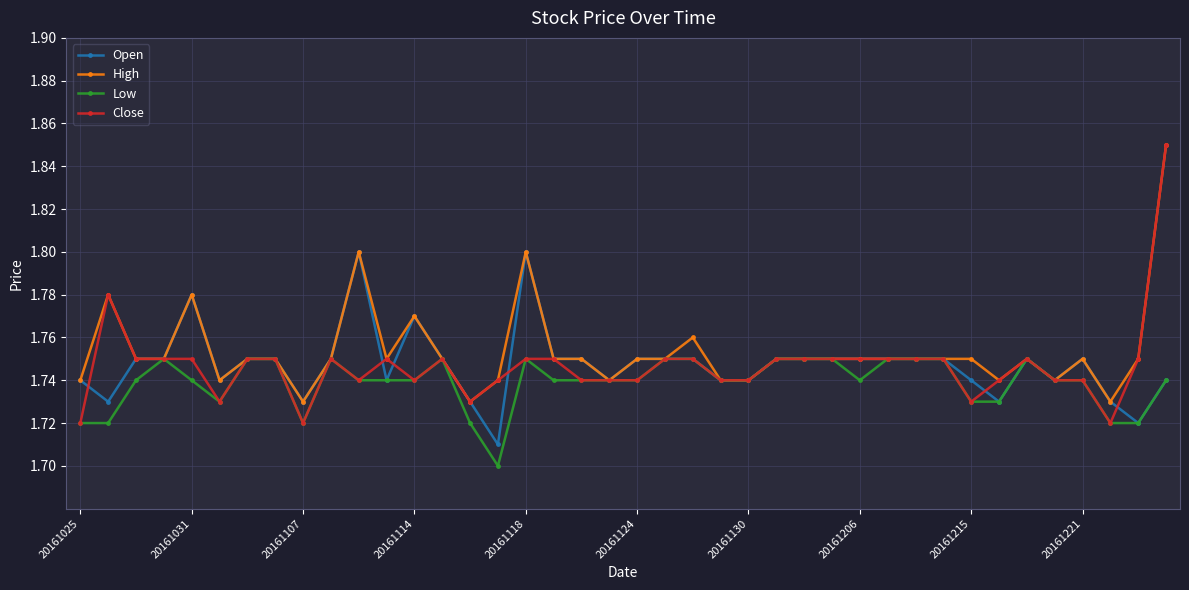

Which series has the widest spread of values?

Close